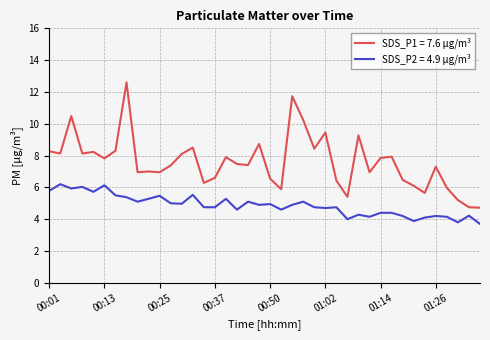

Rank the series by their average value, from highest to lowest.

SDS_P1 = 7.6 µg/m³, SDS_P2 = 4.9 µg/m³